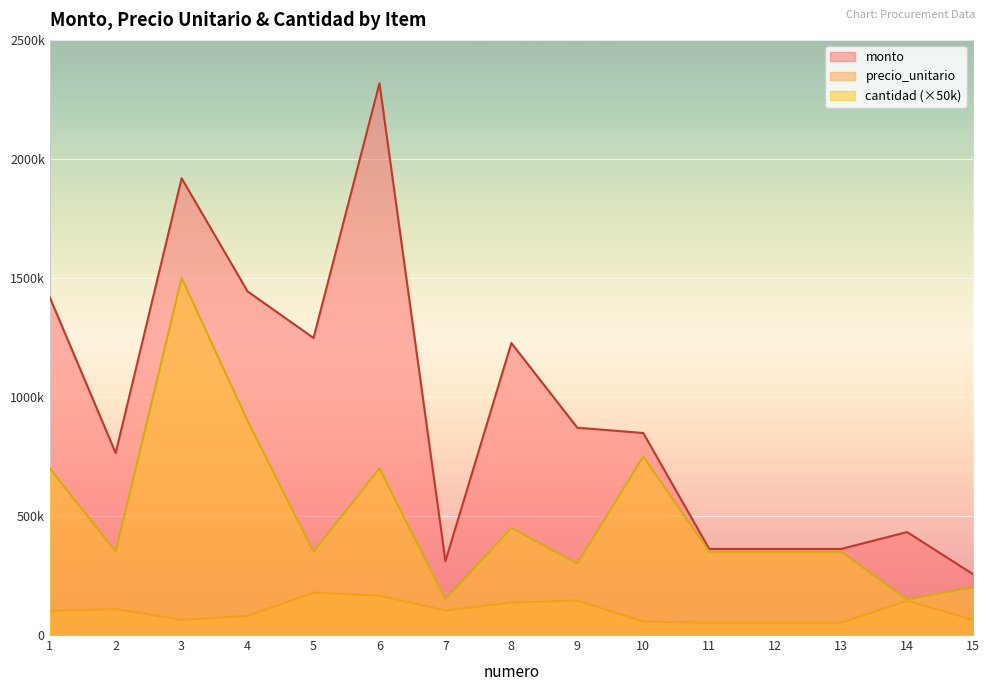

Rank the series by their average value, from highest to lowest.

monto, cantidad (×50k), precio_unitario